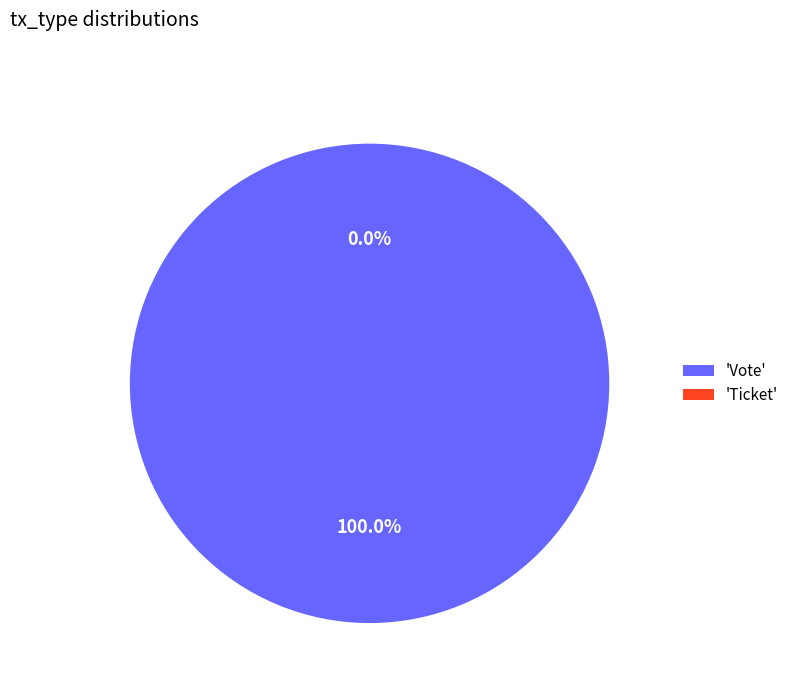

What is the change in value from Vote to Ticket?

-1